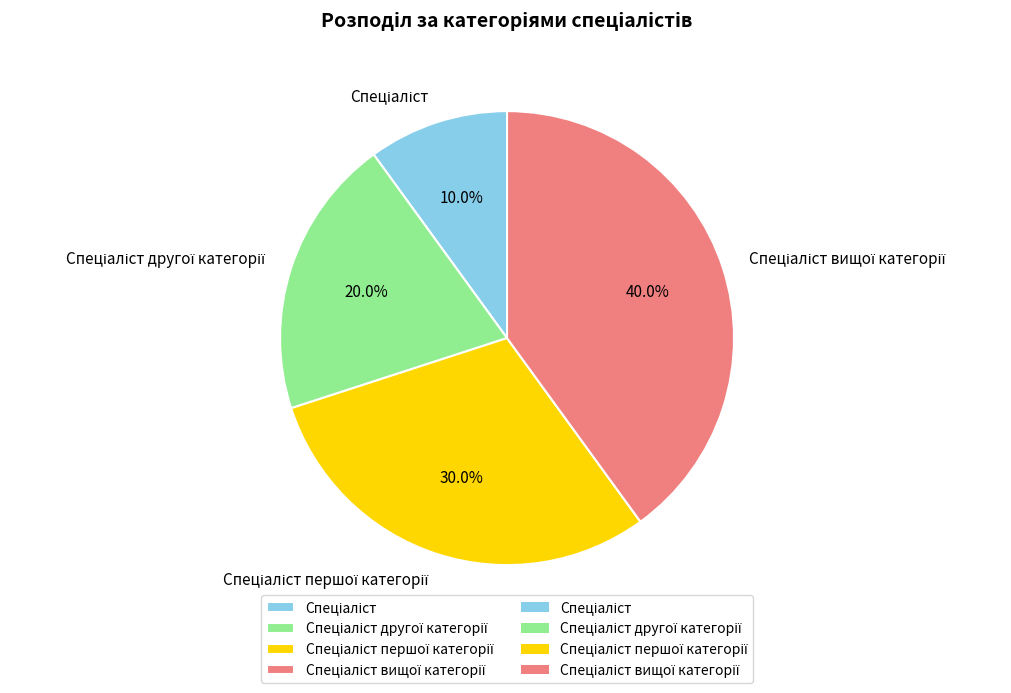

Does any single category account for the majority?

No